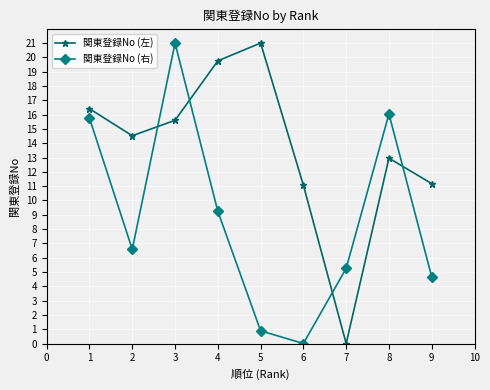

How many interior local valleys does the 関東登録No (右) series have?

2